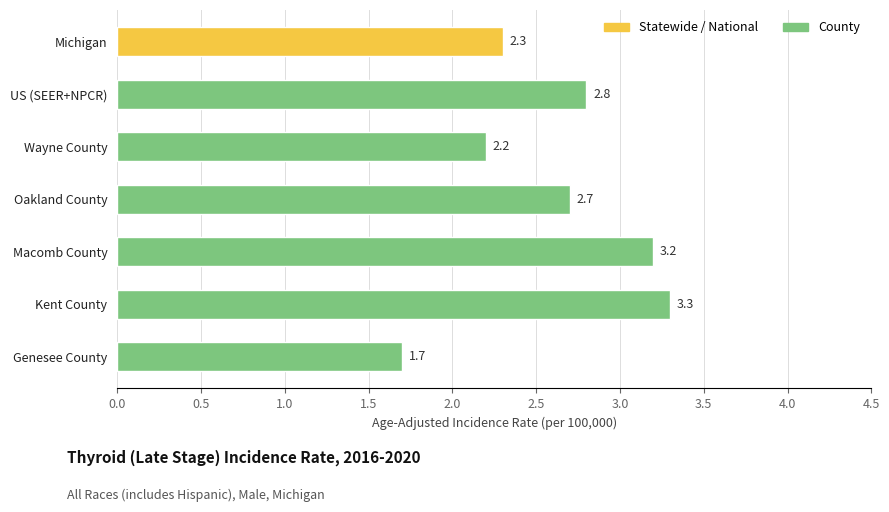

Reading top to bottom, list all the values displayed in this chart.

2.3	2.8	2.2	2.7	3.2	3.3	1.7